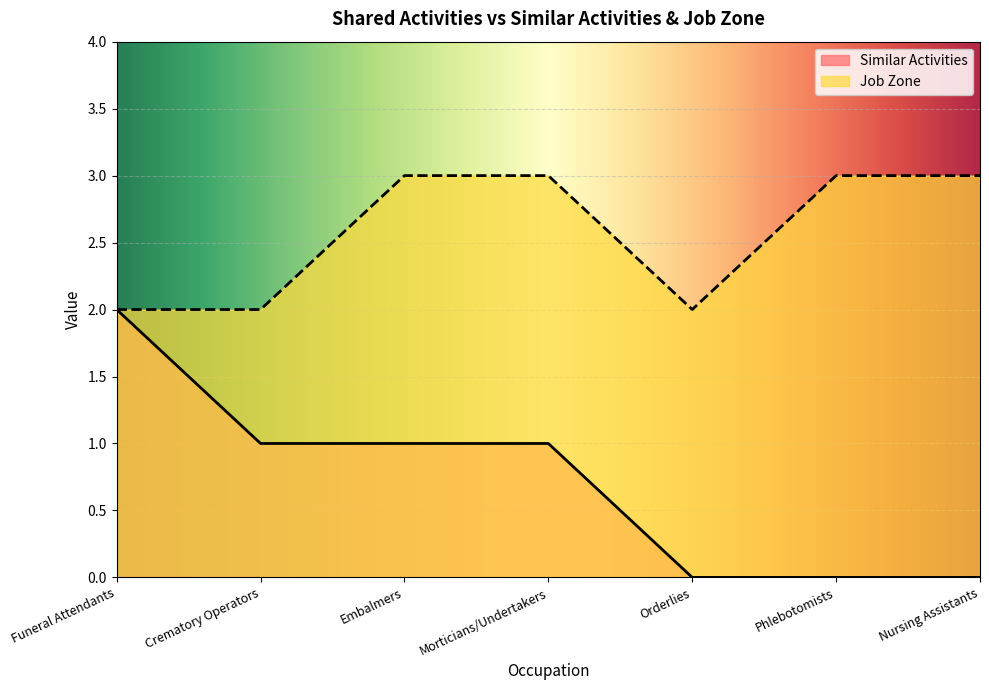

What is the label of the 2nd point from the right?

Phlebotomists